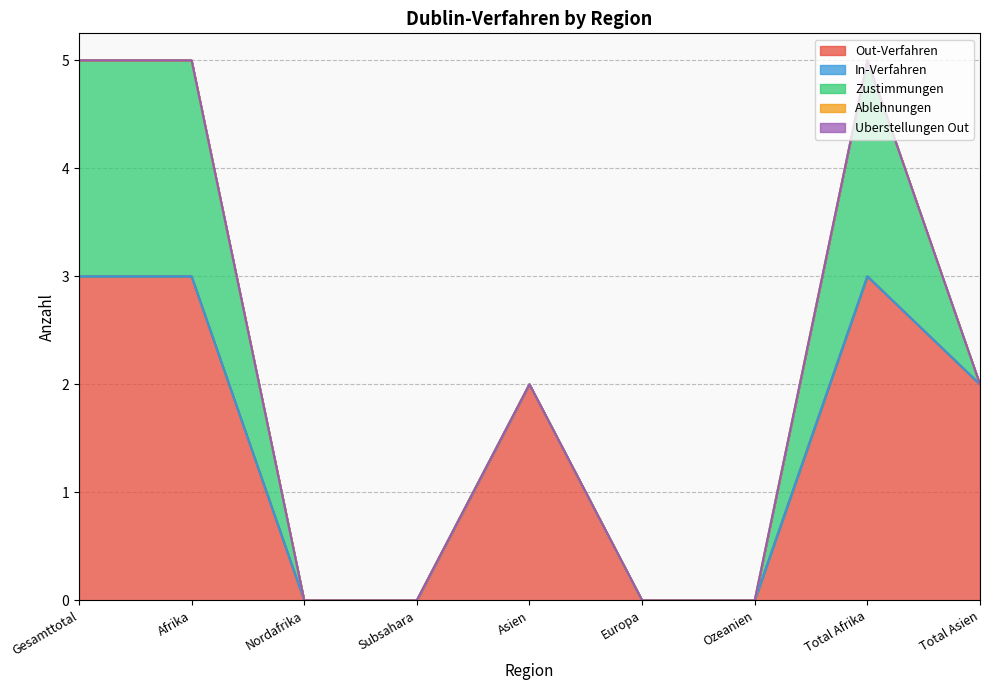

What is the label of the 9th point from the left?

Total Asien